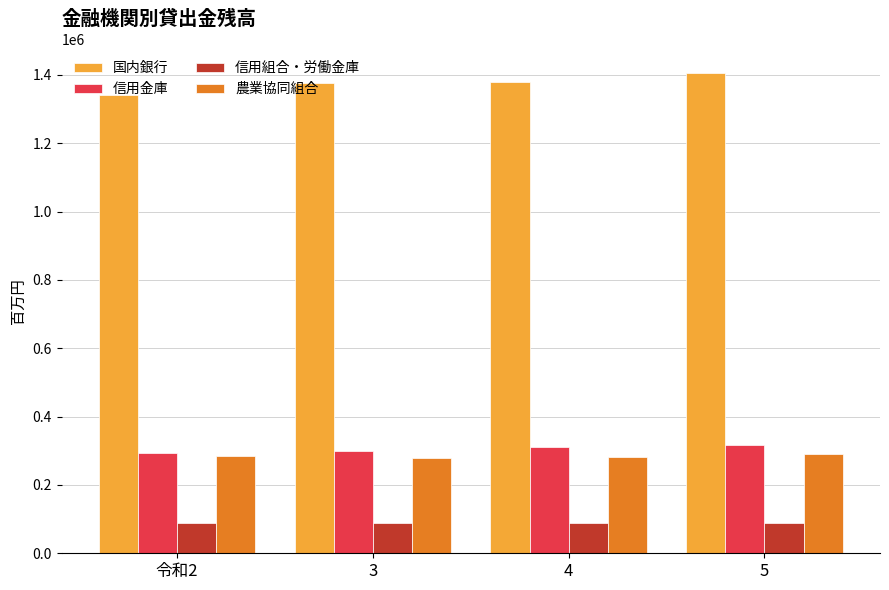

What is the sum of the 信用金庫 values at 3 and 5?

615516